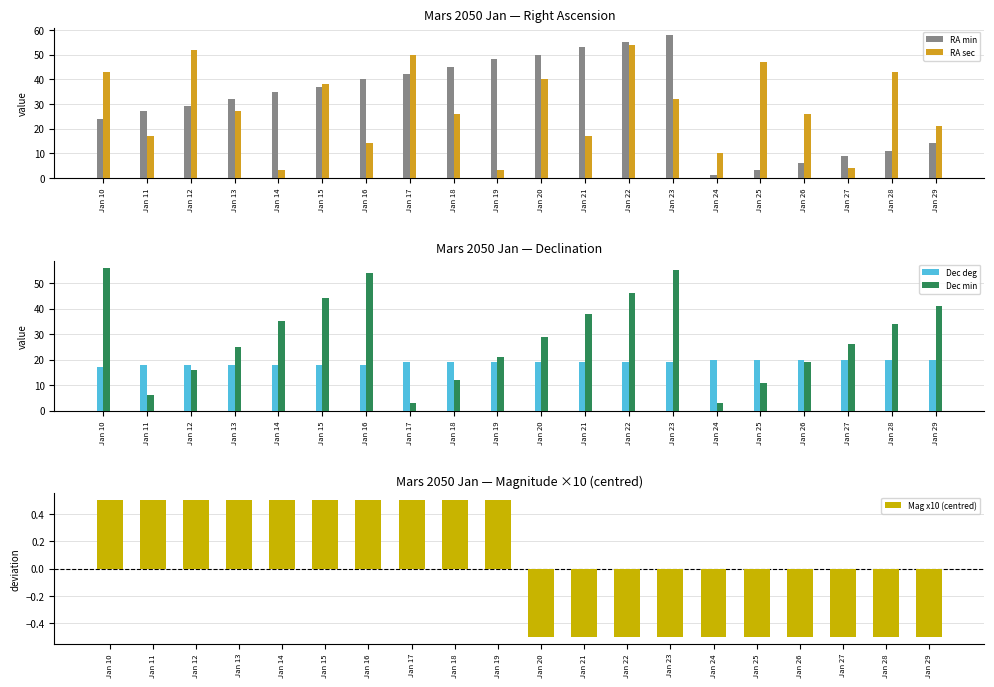

Which series has the widest spread of values?

RA min